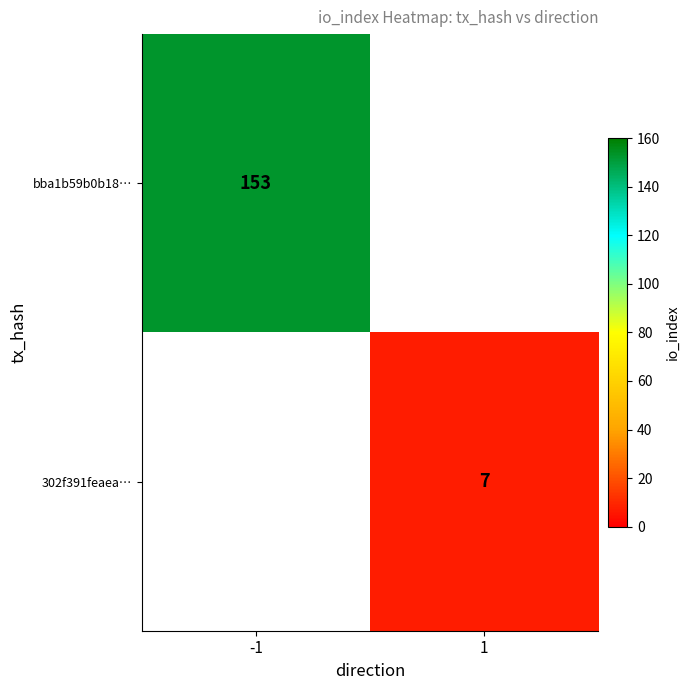

Is it true that 302f391feaea… equals 2 at 1?

False